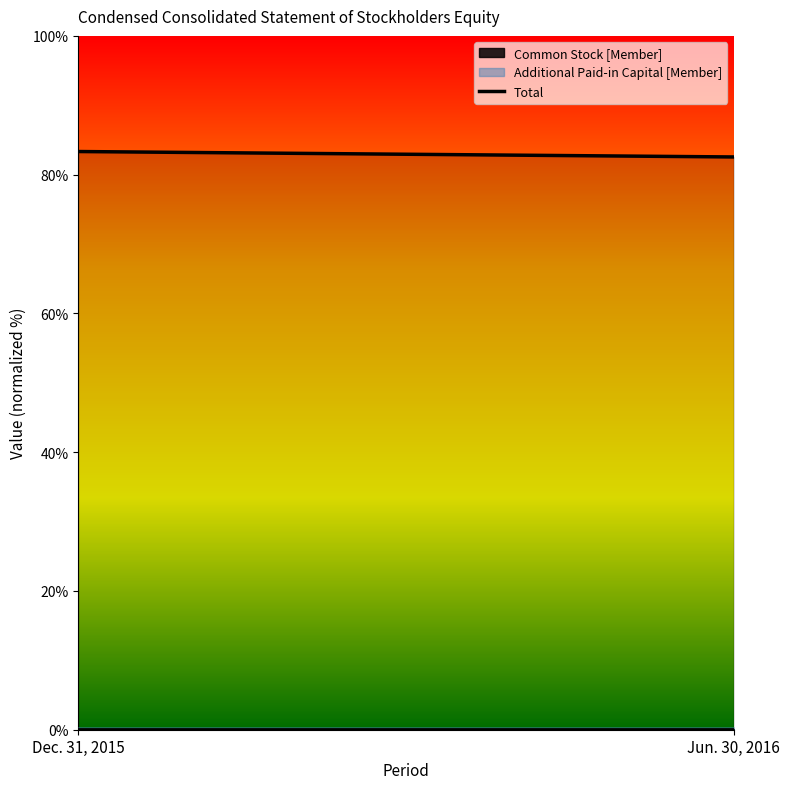

What is the average value?

82.9